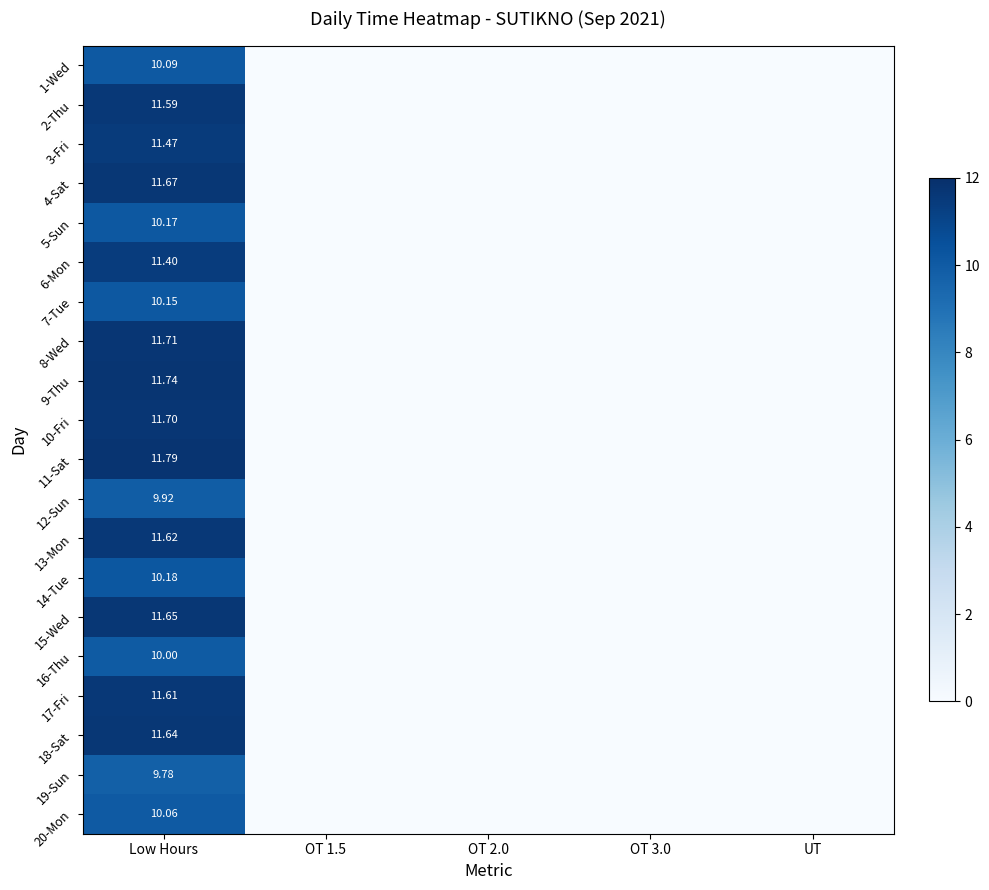

What is the sum of the 7-Tue values at Low Hours and OT 1.5?

10.2